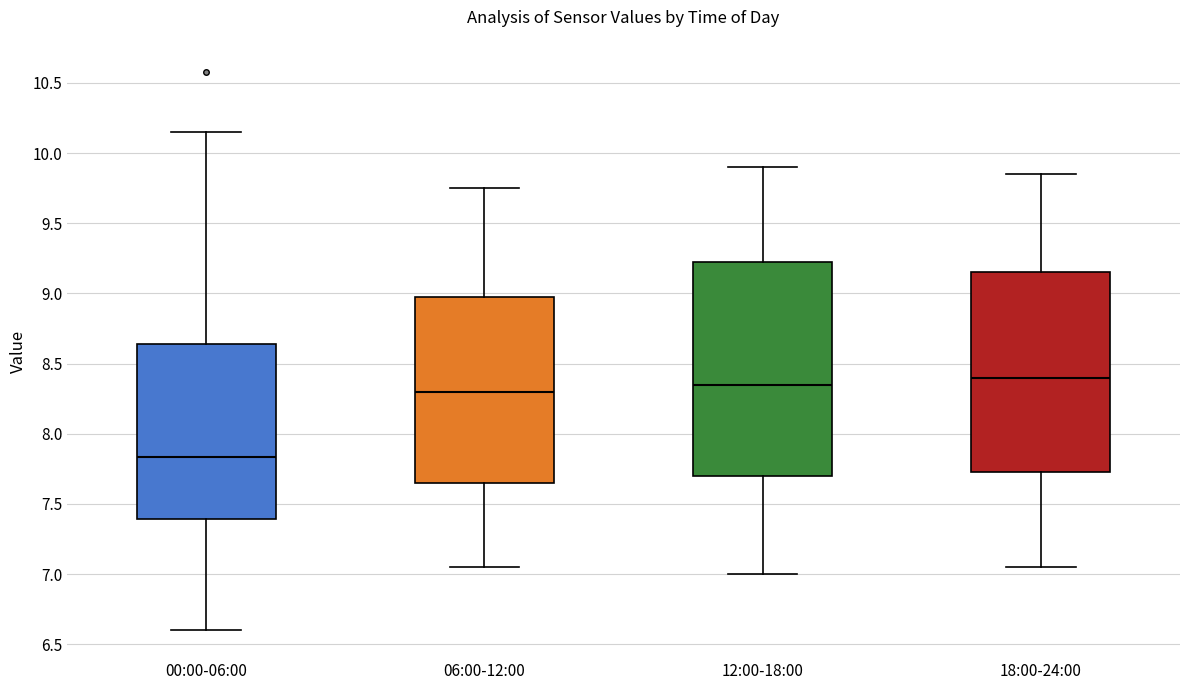

Which box's median line is the lowest?

00:00-06:00